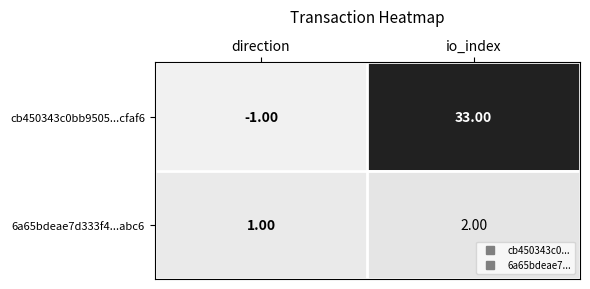

At which label is cb450343c0bb9505...cfaf6 closest to 16?

direction